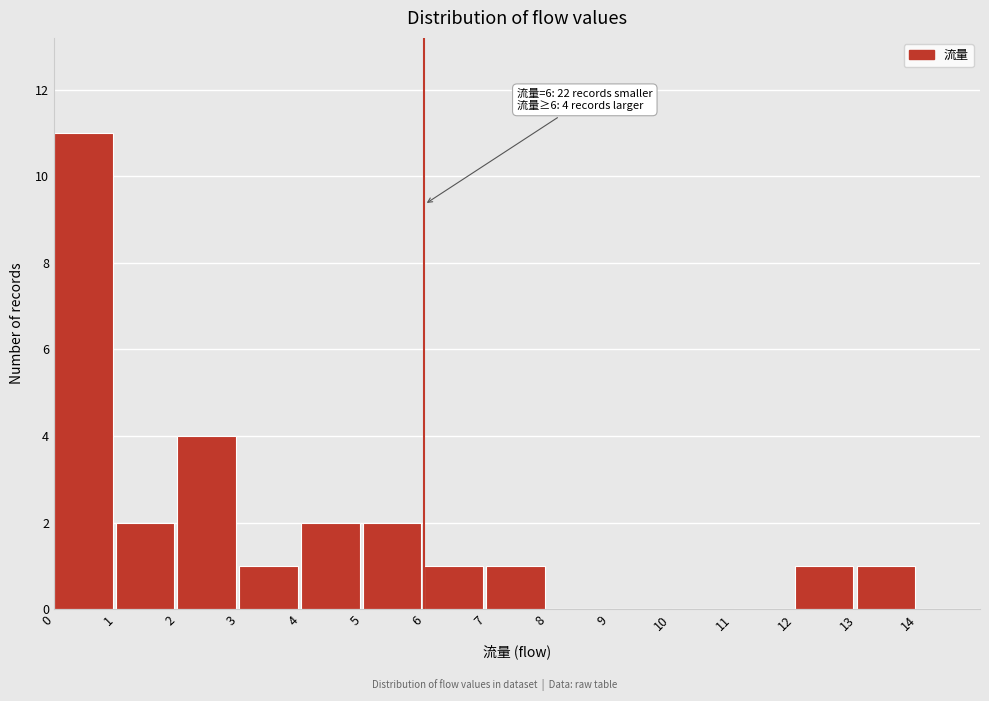

Which range on the x-axis has the tallest bar?

0 to 1